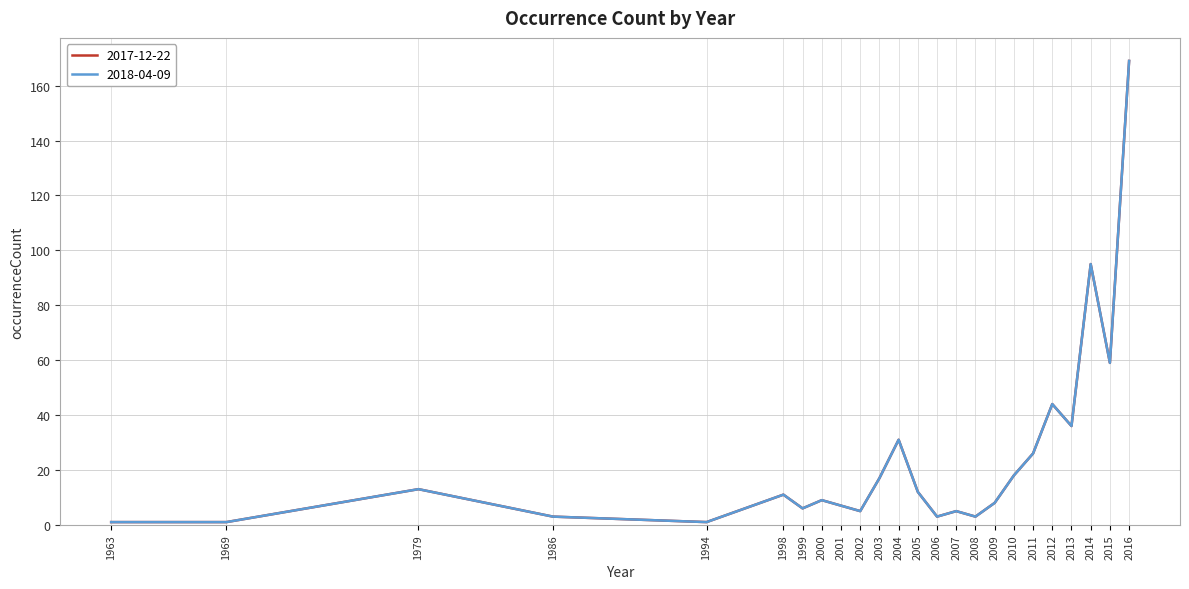

Is this an area chart (filled region under the line)?

No